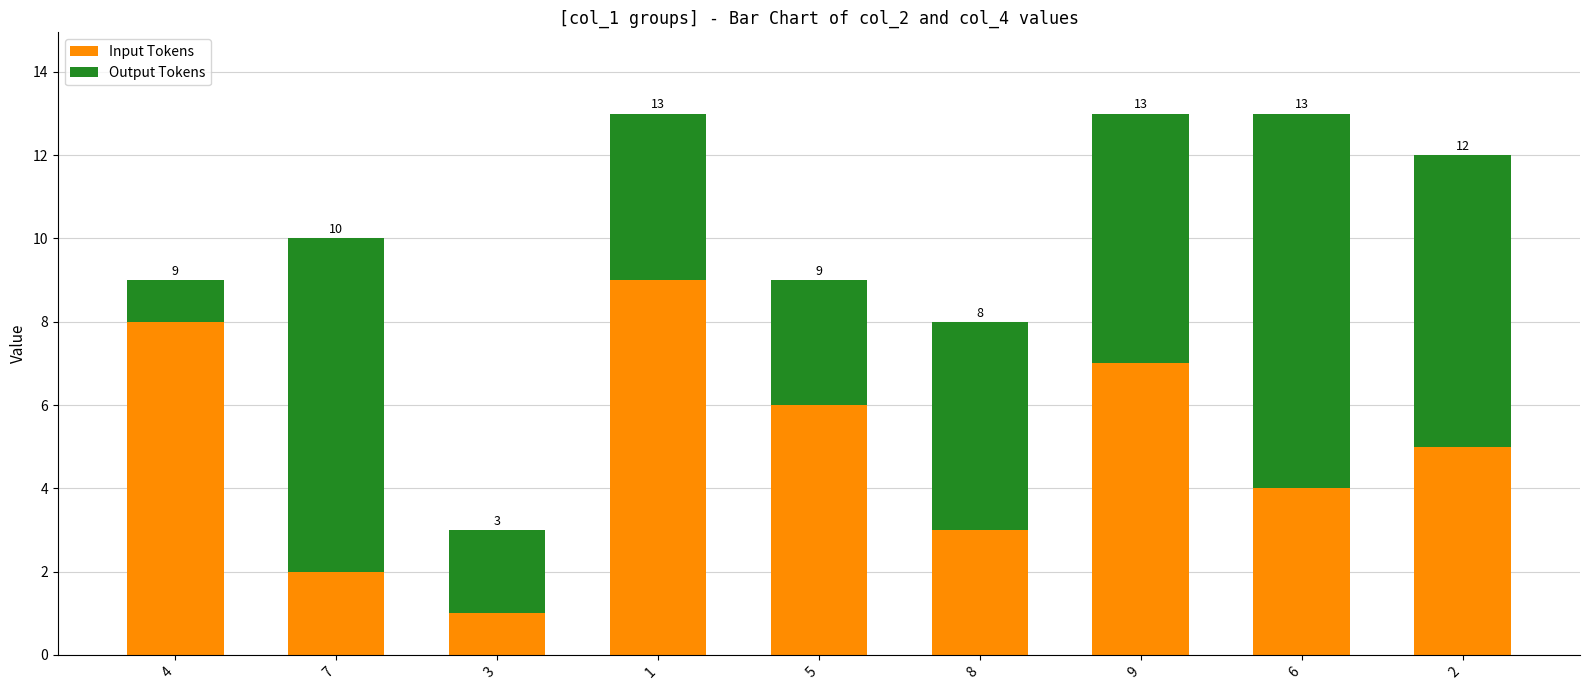

List the labels in order of Input Tokens value, smallest first.

3, 7, 8, 6, 2, 5, 9, 4, 1